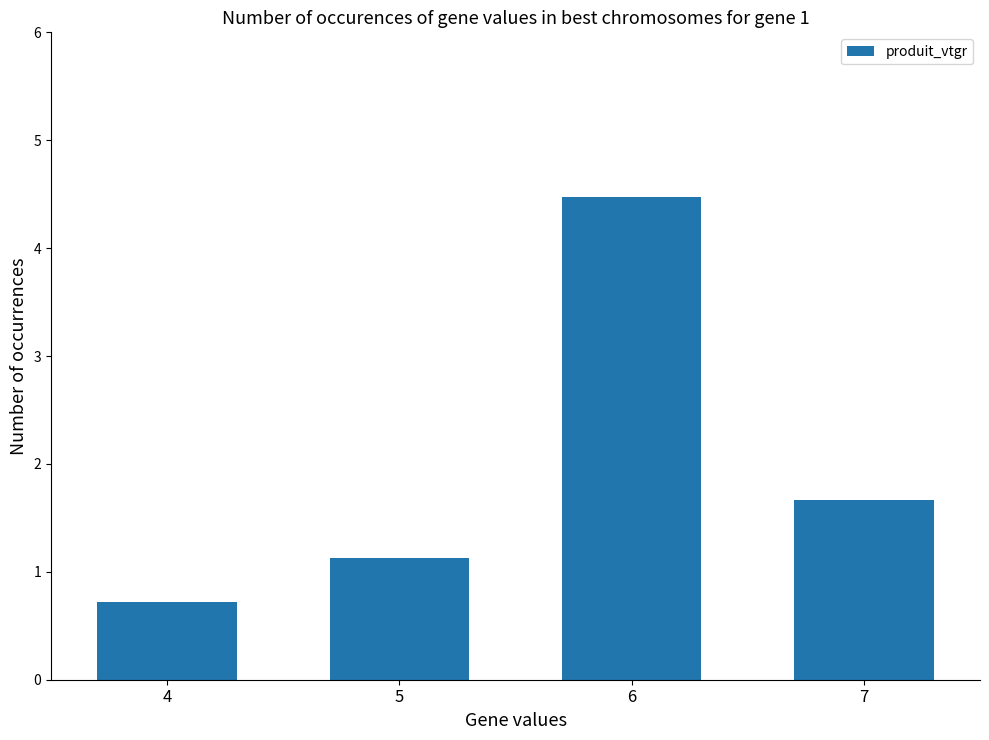

Rank the categories by value from lowest to highest.

4, 5, 7, 6